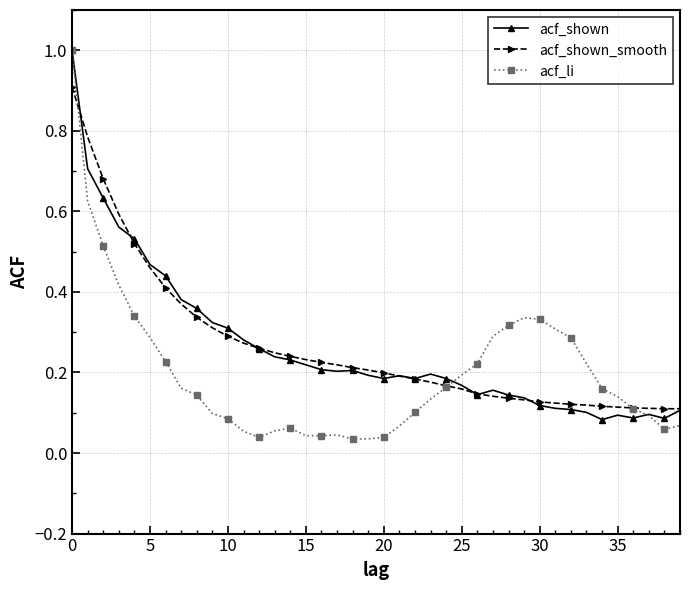

Which series has the largest range (max minus min)?

acf_li